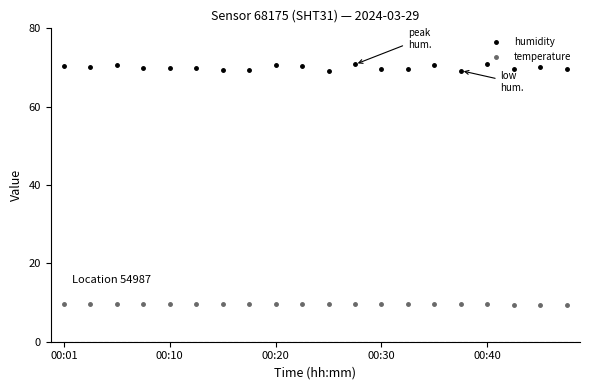

Is this an area chart (filled region under the line)?

No